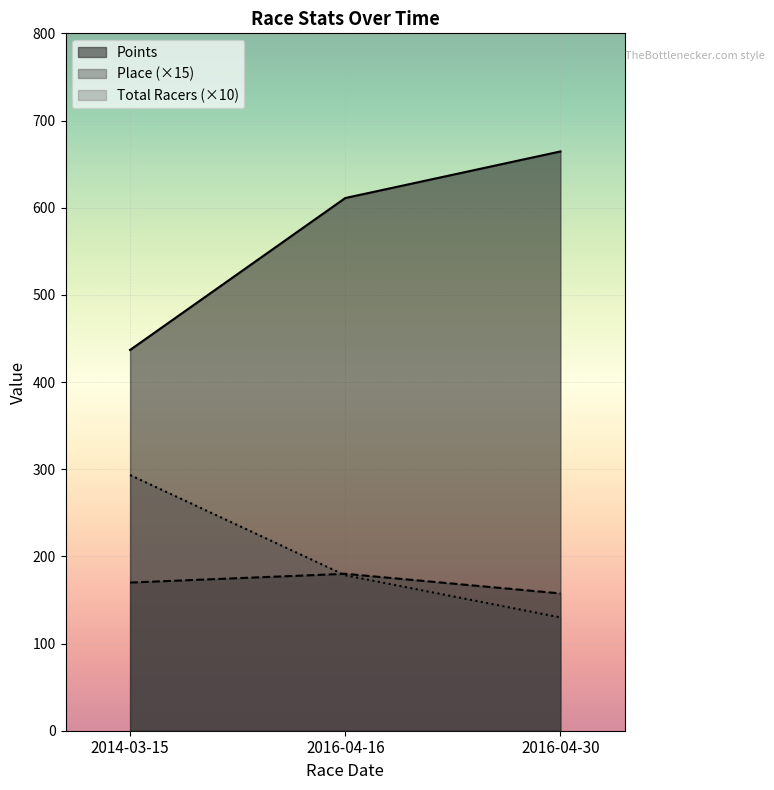

What is the maximum value for Place (×15)?

180.0